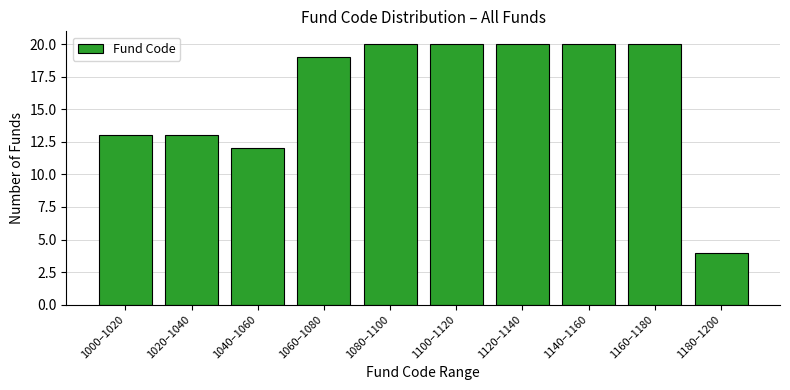

Reading left to right, what are all the values shown in this chart?

13	13	12	19	20	20	20	20	20	4